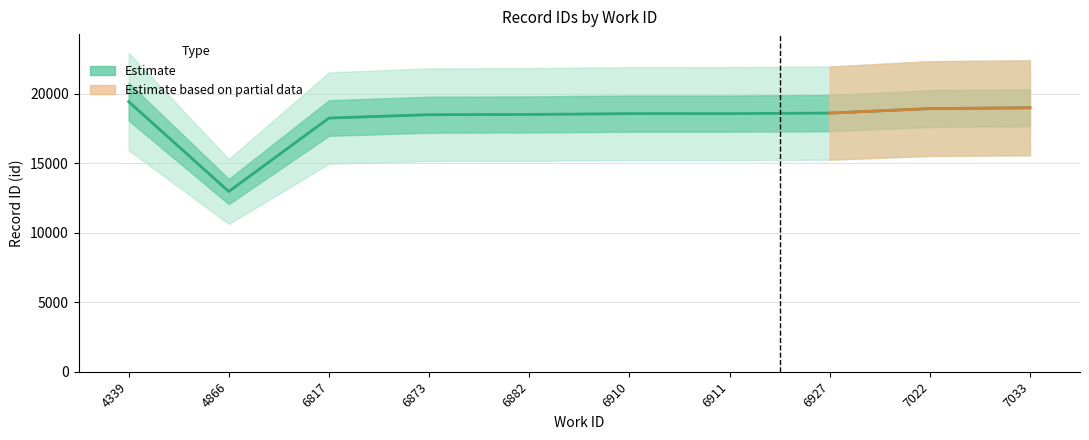

Is it true that the value at 6911 is 25656?

False